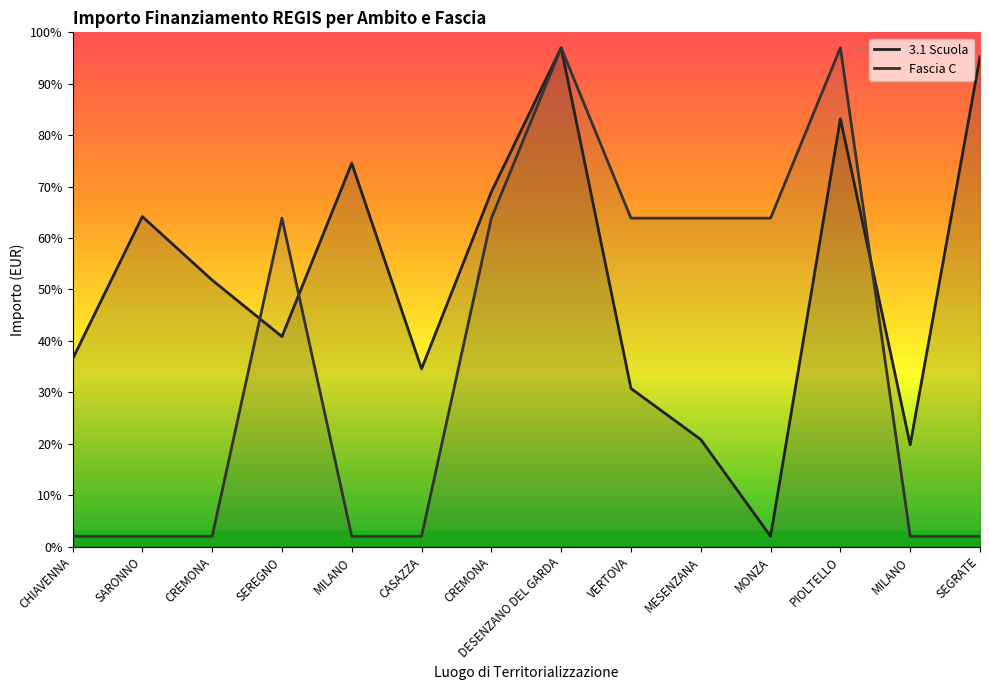

True or false: Fascia C has a value of 3.1 at MILANO.

False